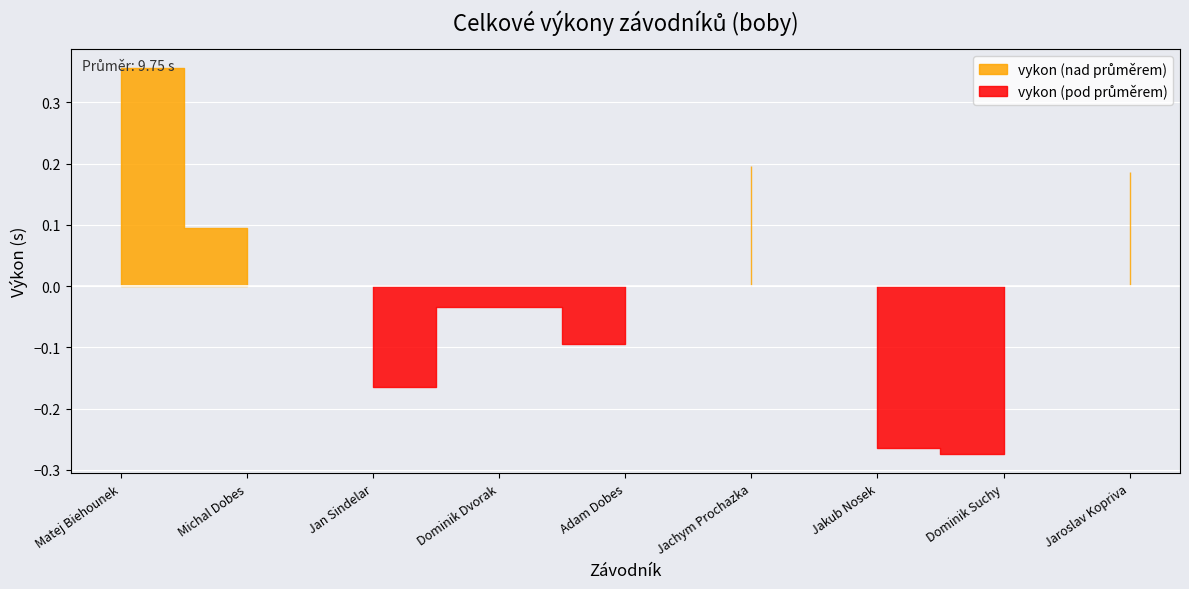

Reading left to right, extract all data points from this chart.

Matej Biehounek=10.1	Michal Dobes=9.8	Jan Sindelar=9.6	Dominik Dvorak=9.7	Adam Dobes=9.7	Jachym Prochazka=9.9	Jakub Nosek=9.5	Dominik Suchy=9.5	Jaroslav Kopriva=9.9